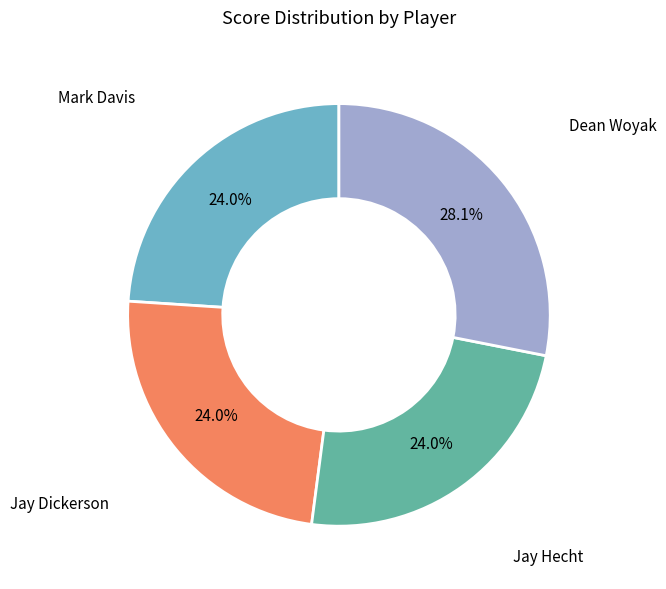

To the nearest percent, what is the difference between the largest and smallest slice percentages?

4%